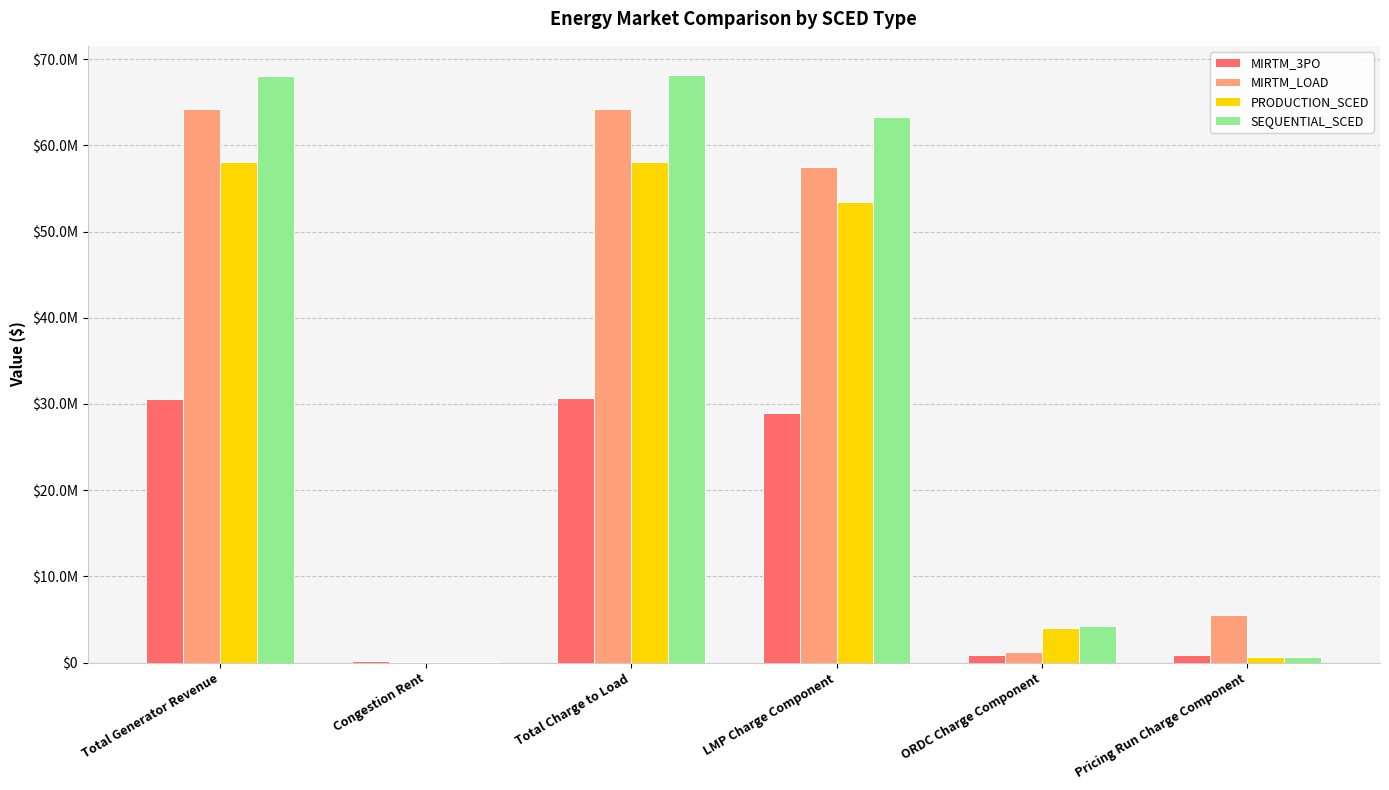

At which label is SEQUENTIAL_SCED closest to 34087147?

LMP Charge Component